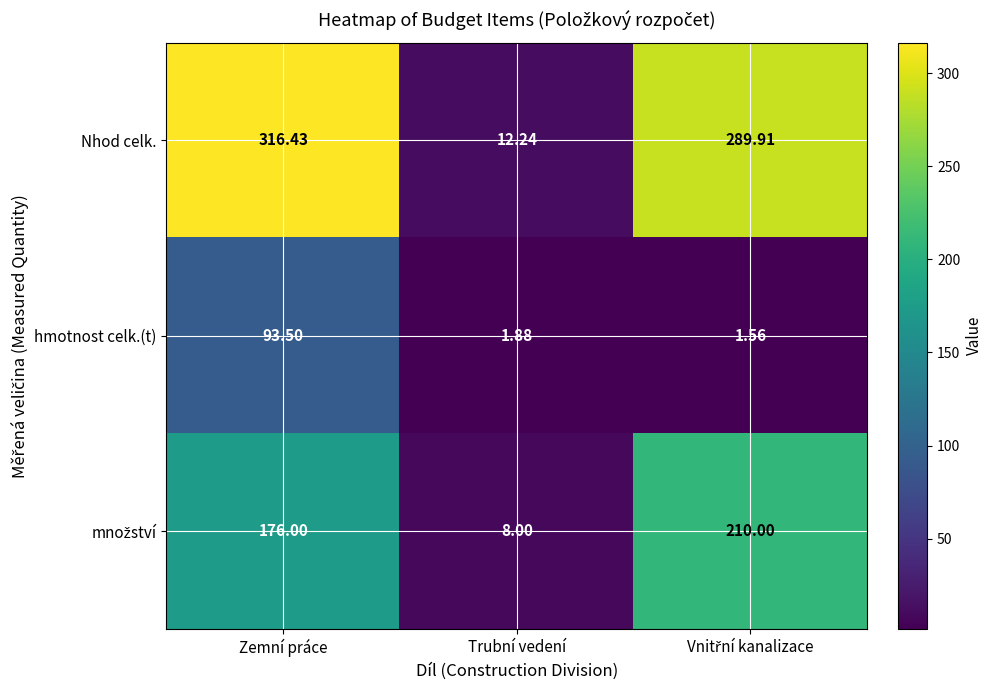

Which series has the largest total across all categories?

Nhod celk.